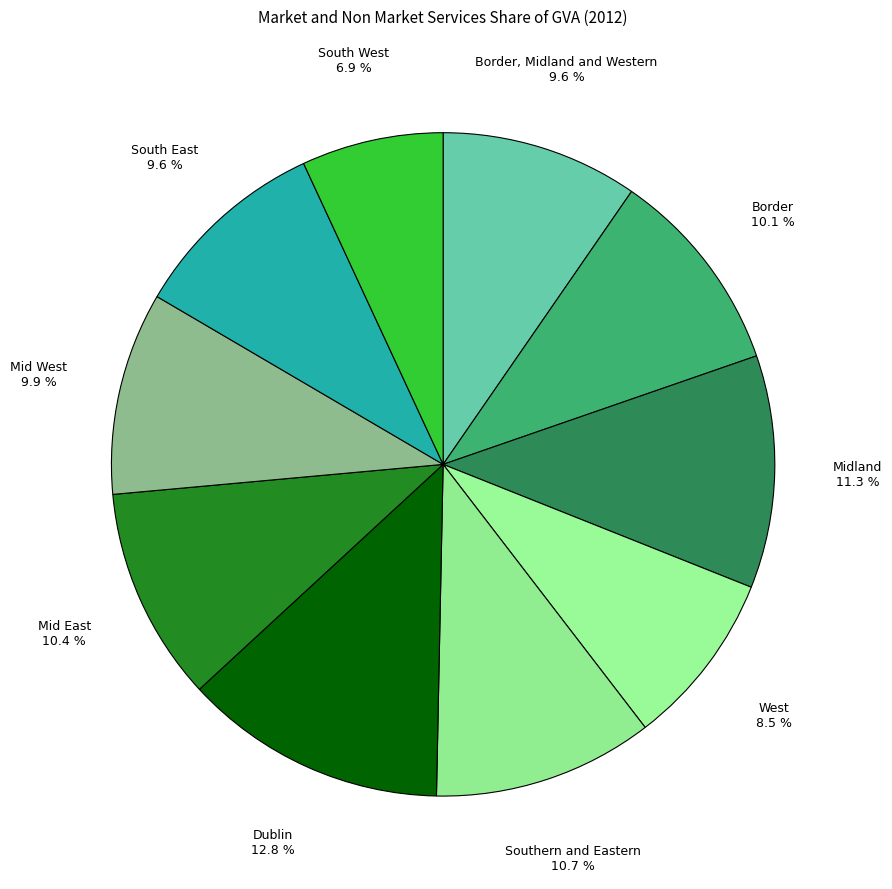

Count the number of slices in the pie.

10